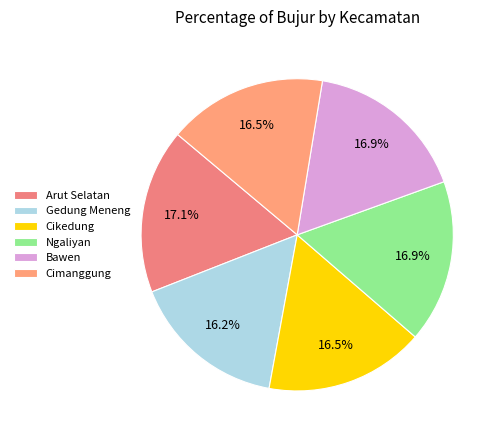

Is it true that Cikedung is 17% of the pie?

True